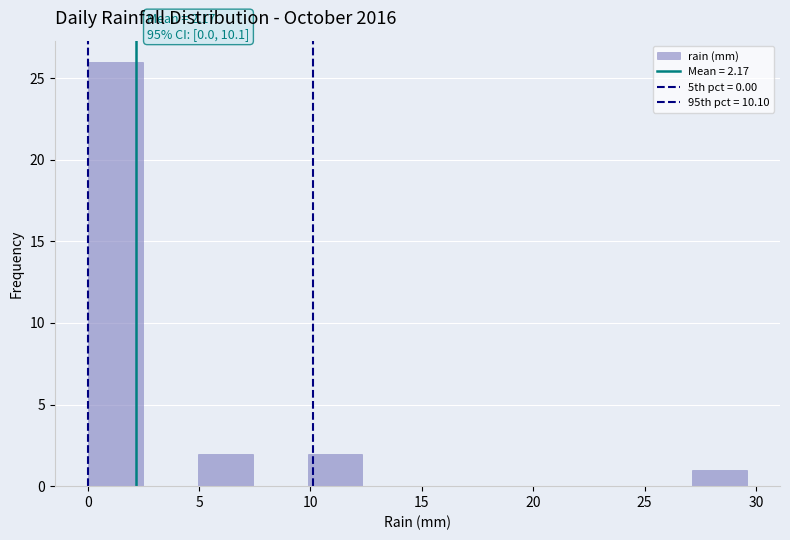

Over which range of the x-axis is the bar tallest?

0.0 to 2.5